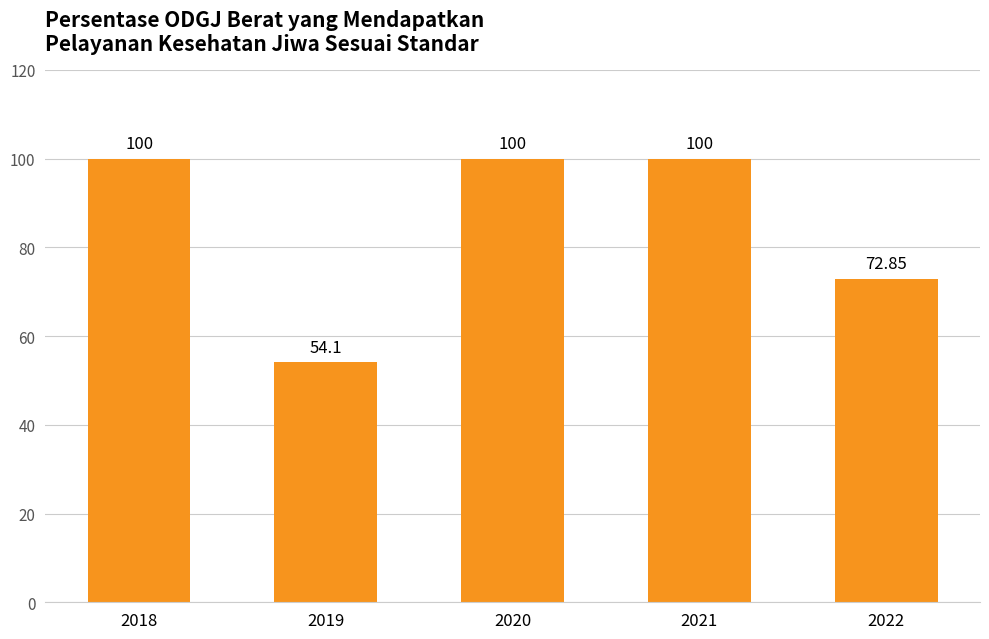

What is the value of the 4th bar from the left?

100.0